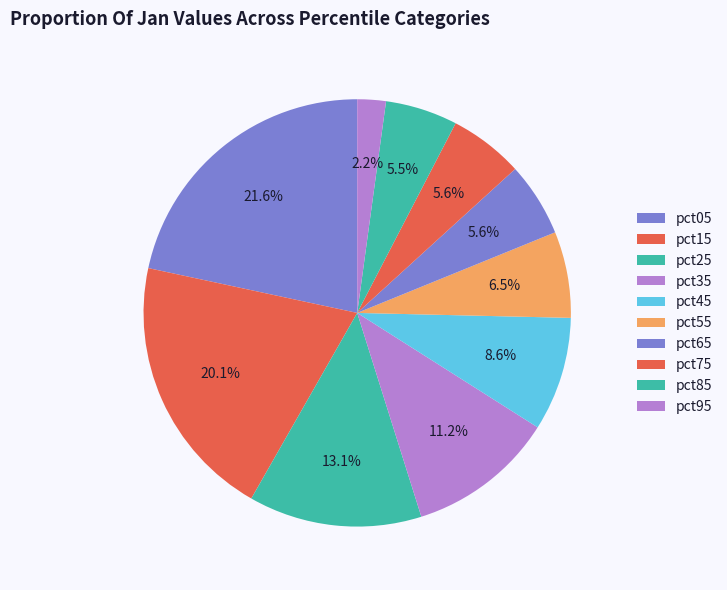

To the nearest percent, what is the combined percentage of pct45 and pct15?

29%